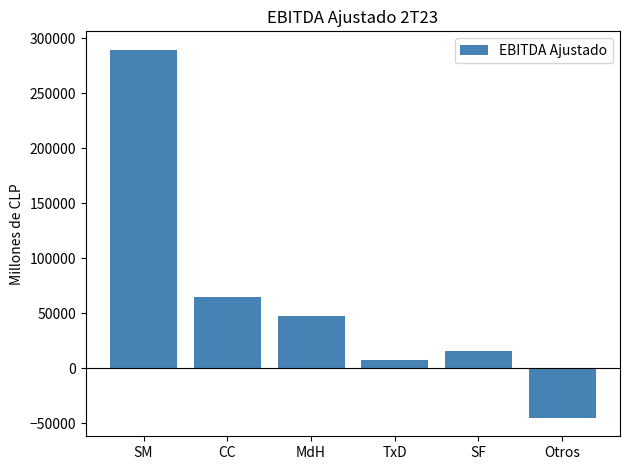

Reading left to right, what are all the values shown in this chart?

SM=289717.6	CC=64528.7	MdH=47701.9	TxD=7301.5	SF=15761.2	Otros=-45321.6